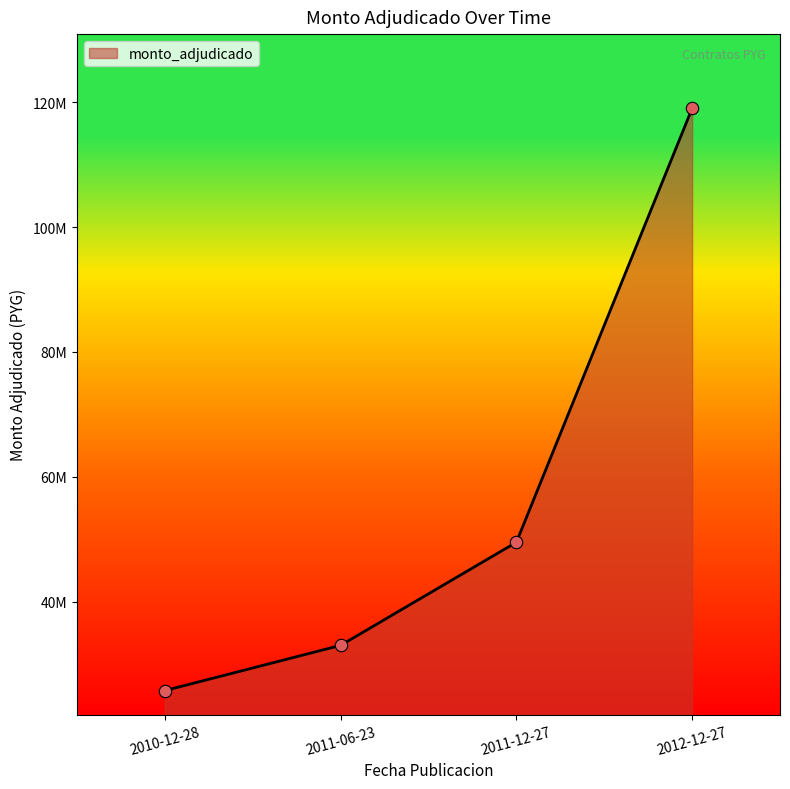

What is the change in value from 2011-06-23 to 2012-12-27?

+86014250